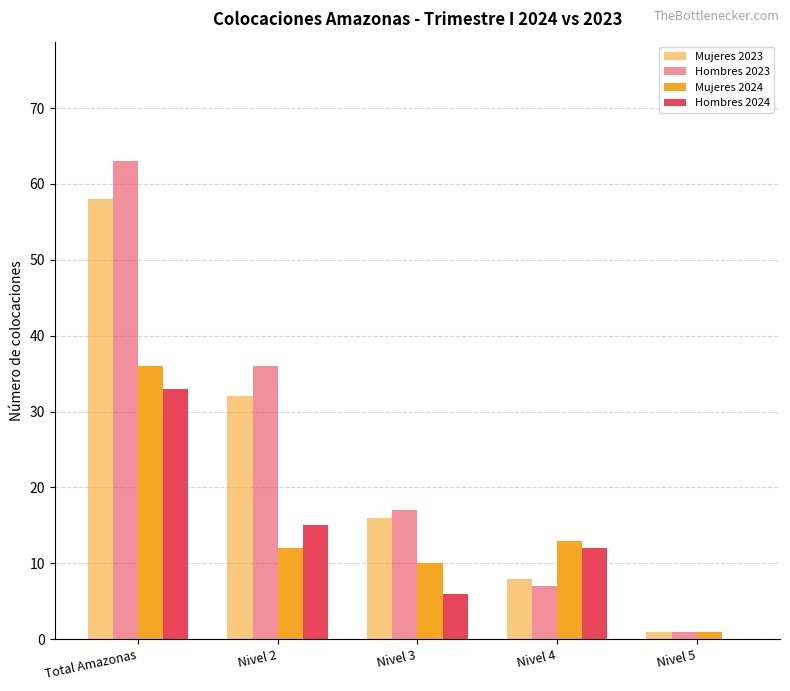

How many categories are shown in the chart?

5